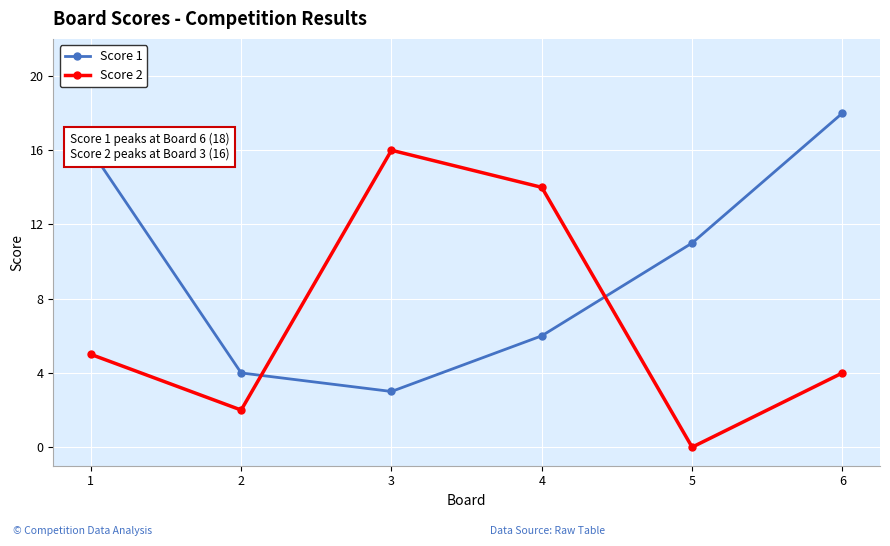

True or false: Score 2 has a value of 5 at 4.

False